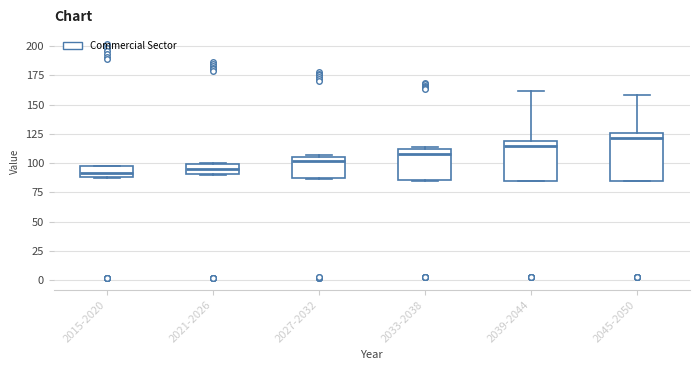

Reading left to right, transcribe this box plot: for each box, give where its median line is, the range the box spans, and where its two whiskers end, as read against the y-axis. The values are not printed on the chart, so give them approximately, as read against the axis.

2015-2020: median 90 (inside the box), box 90 to 100, whiskers 85 to 100
2021-2026: median 95, box 90 to 100, whiskers 90 to 100
2027-2032: median 100, box 85 to 105, whiskers 85 to 105
2033-2038: median 110 (just below the box's upper edge), box 85 to 110, whiskers 85 to 115
2039-2044: median 115, box 85 to 120, whiskers 85 to 160
2045-2050: median 120, box 85 to 125, whiskers 85 to 160